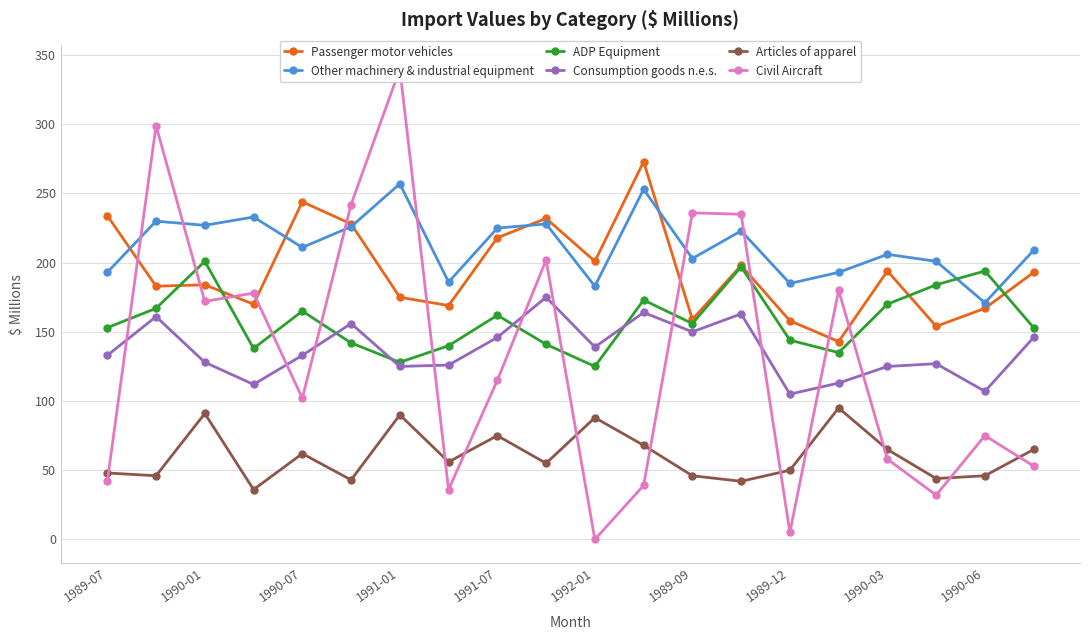

True or false: Other machinery & industrial equipment and Consumption goods n.e.s. intersect in this chart.

False